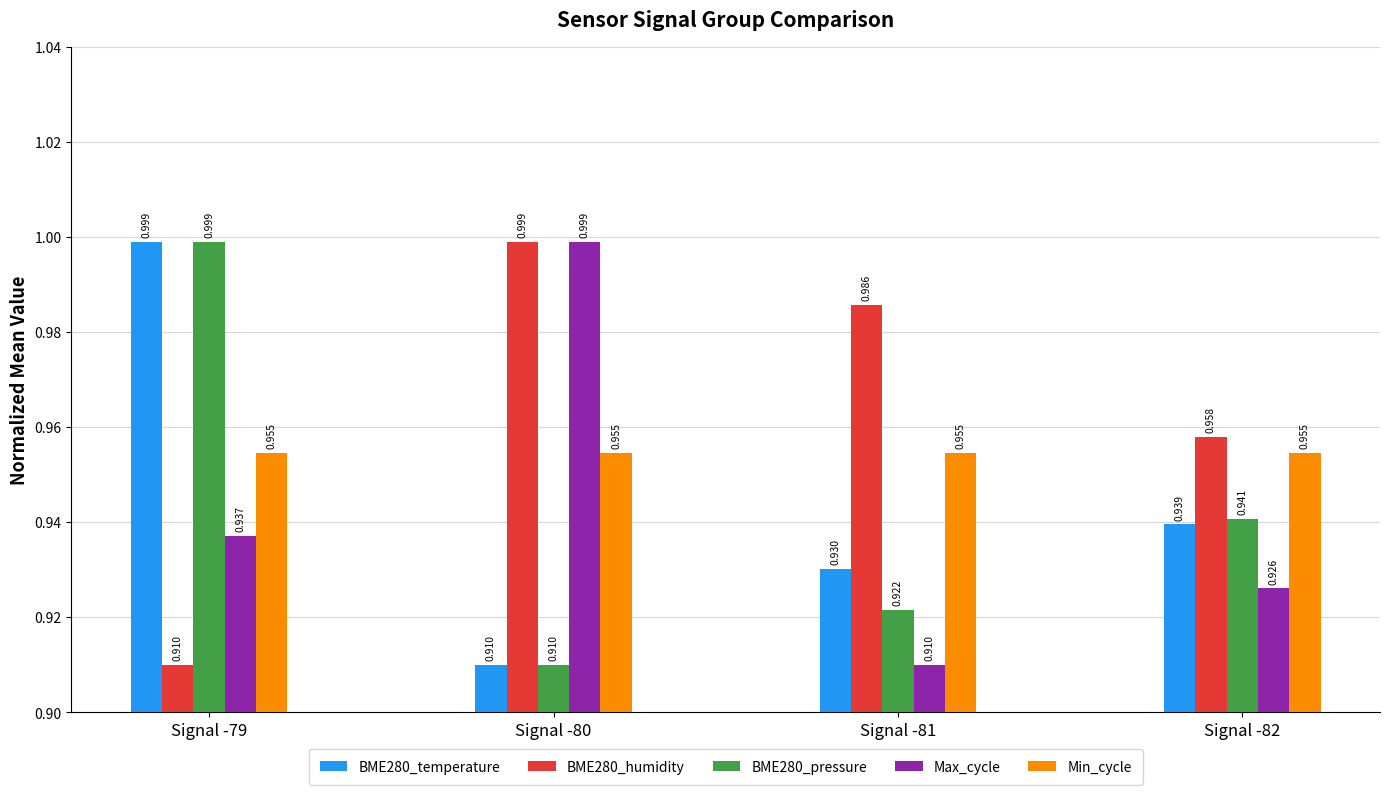

At which category is the sum across all series the highest?

Signal -79